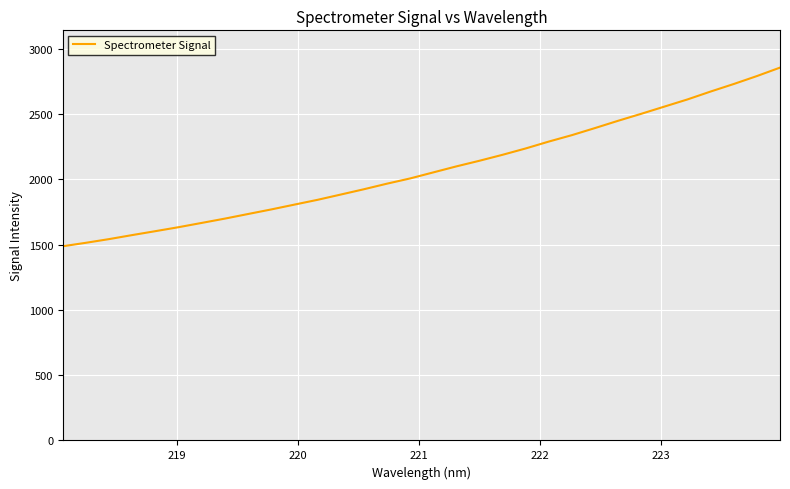

What is the smallest value displayed?

1487.5